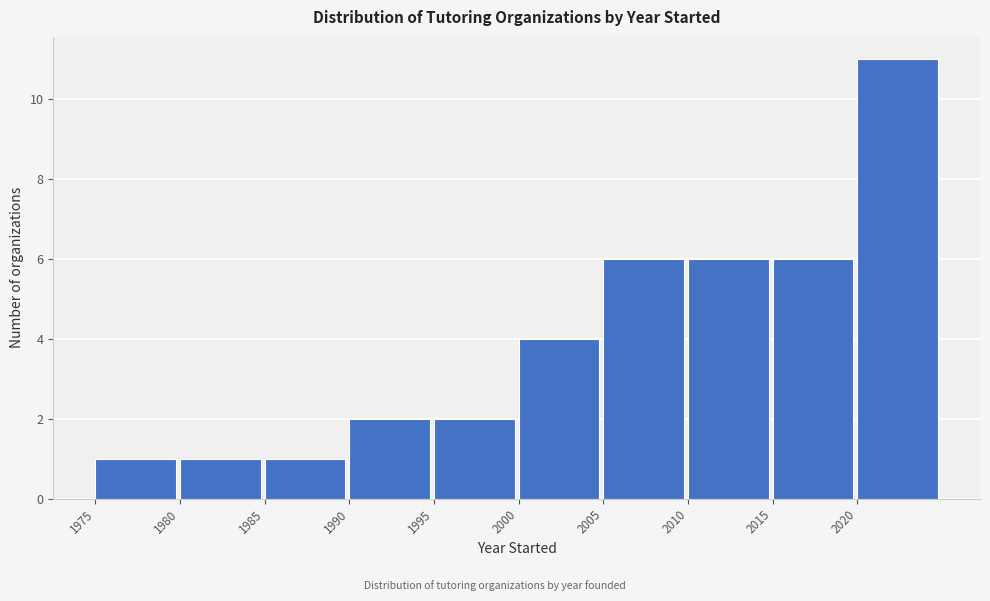

Which range on the x-axis has the tallest bar?

2020 to 2025